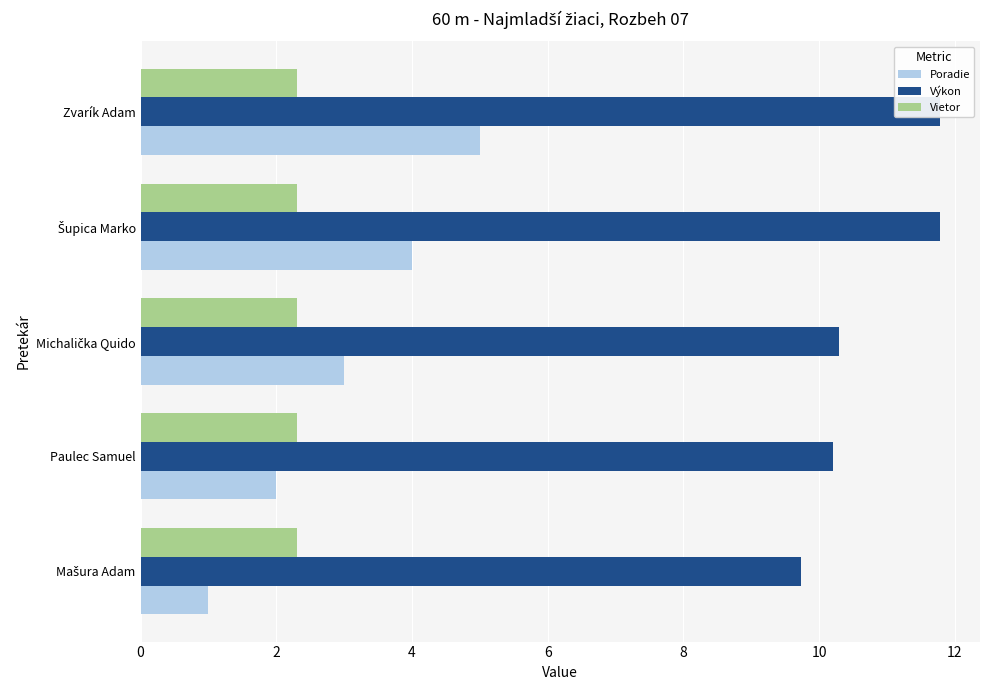

At how many categories does at least one series exceed 10?

4